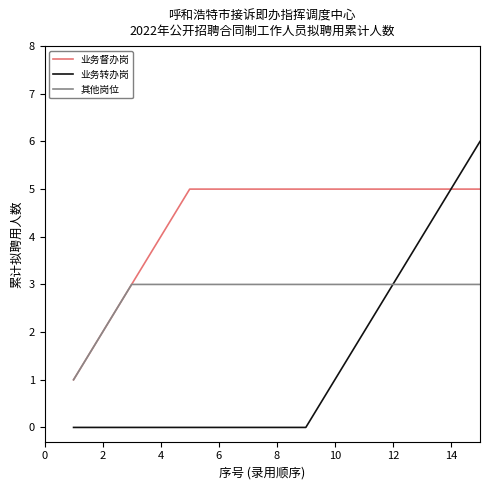

Rank the series by their maximum value, from lowest to highest.

其他岗位, 业务督办岗, 业务转办岗